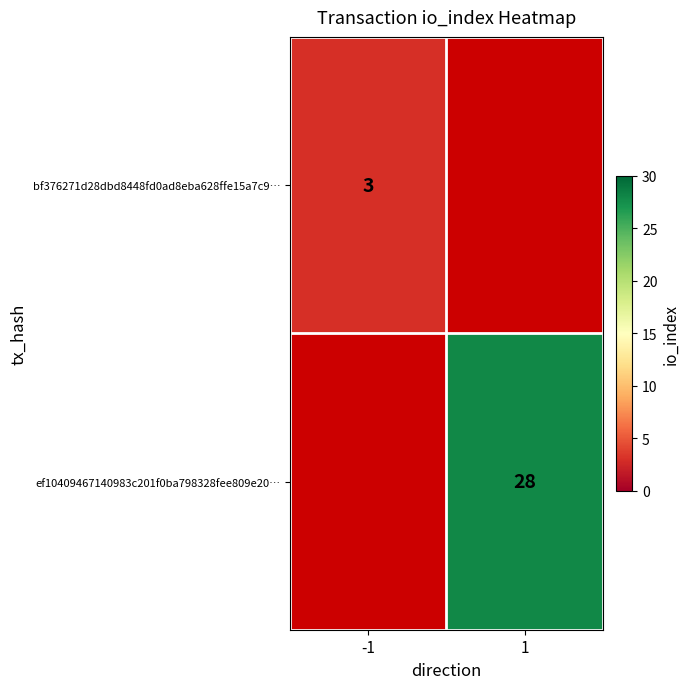

What is the smallest value displayed?

3.0